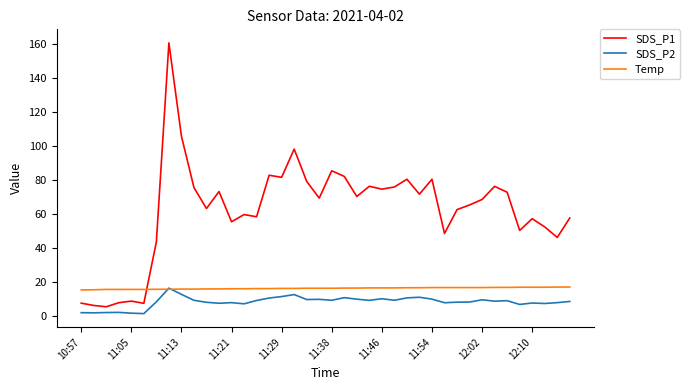

Which series has the largest total across all categories?

SDS_P1